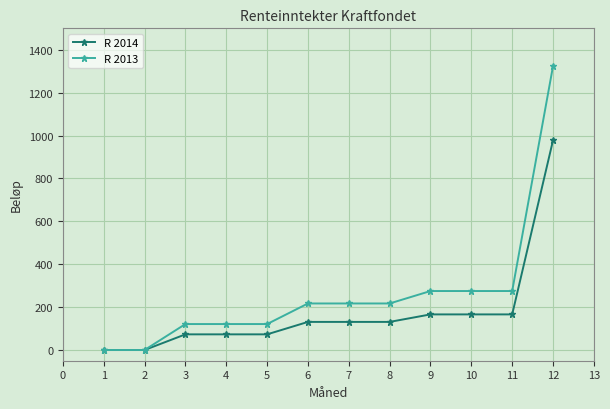

Which series has the largest total across all categories?

R 2013